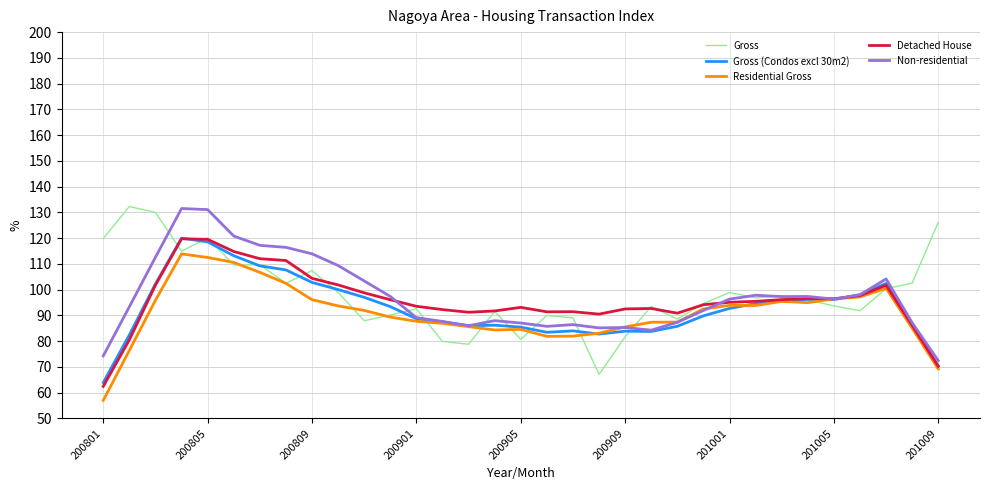

What is the minimum value shown in the chart?

57.0